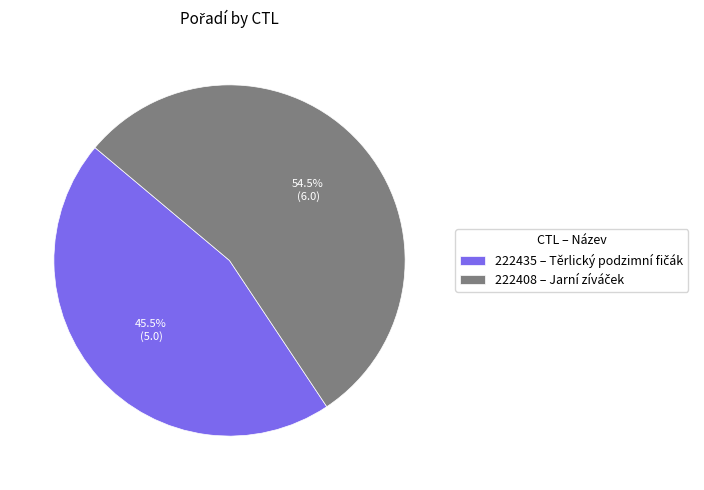

Is there any slice that represents more than half of the pie?

Yes